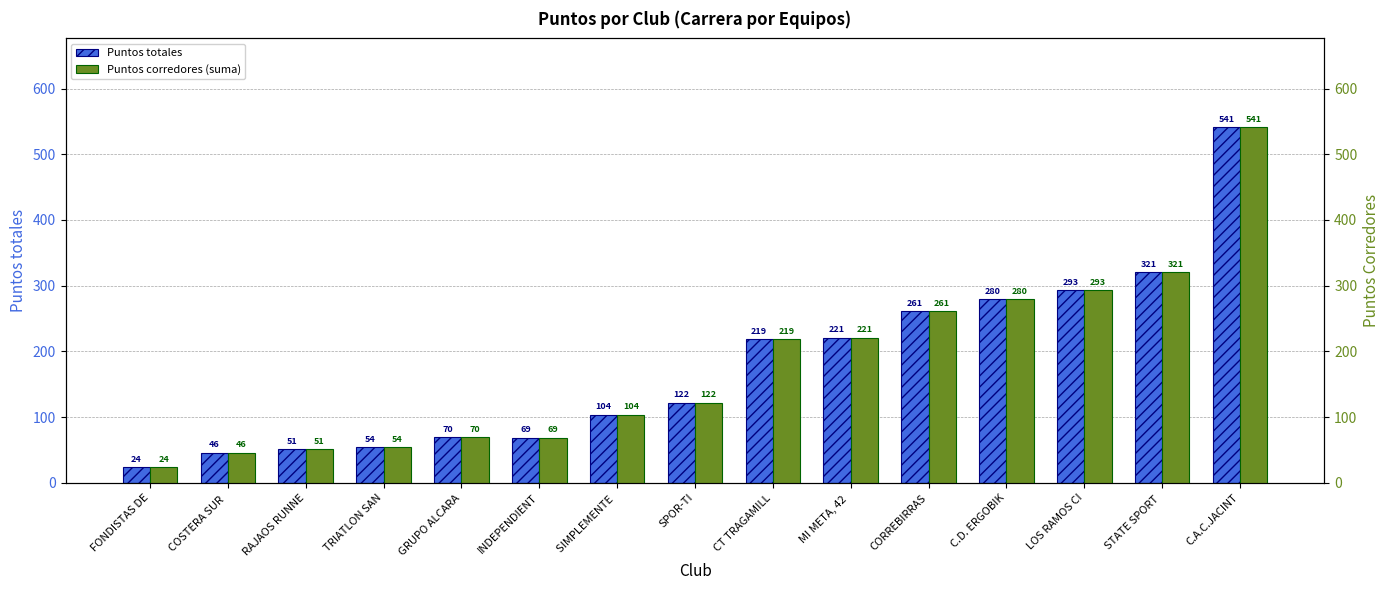

The value of Puntos corredores (suma) at C.D. ERGOBIK is 121. True or false?

False